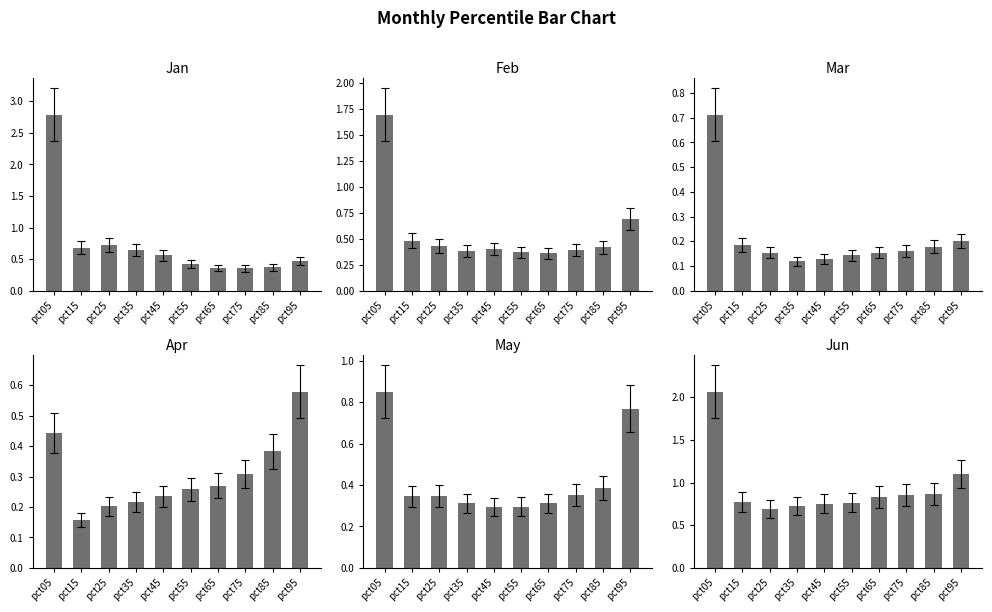

At which category does the chart reach its peak across all series?

pct05